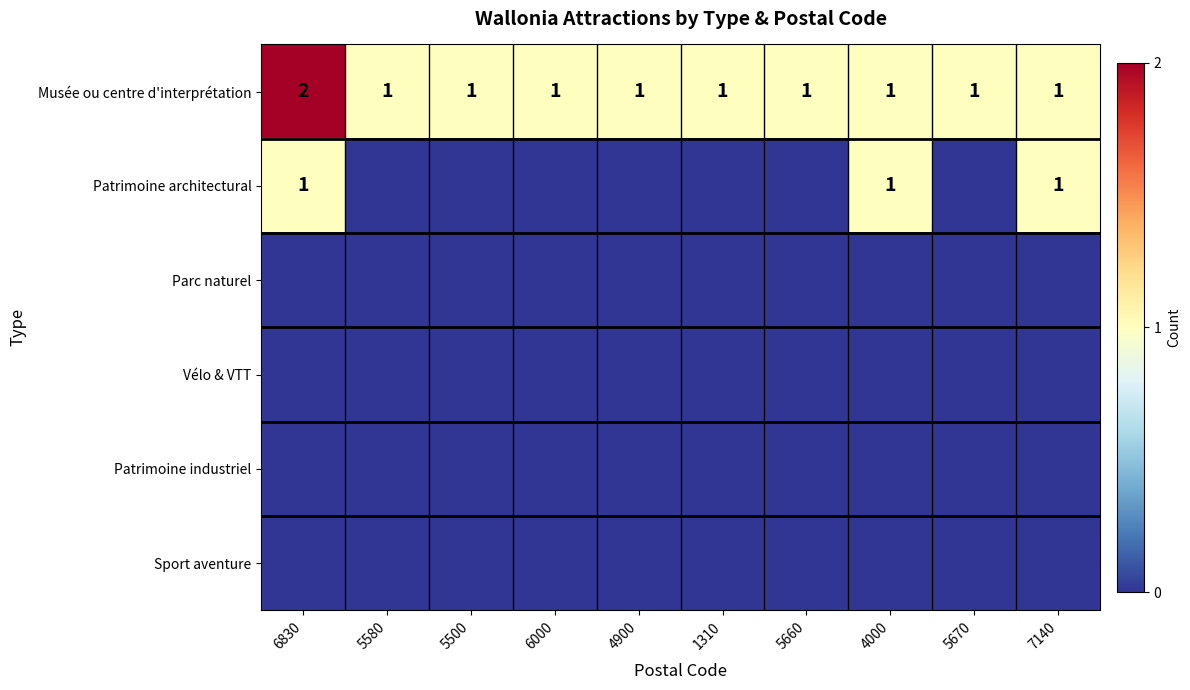

What is the spread (max minus min) of values at 6000?

1